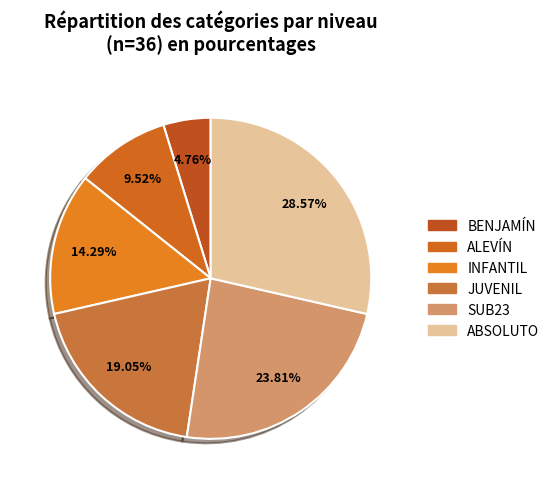

To the nearest percent, what percentage of the pie is INFANTIL?

14%